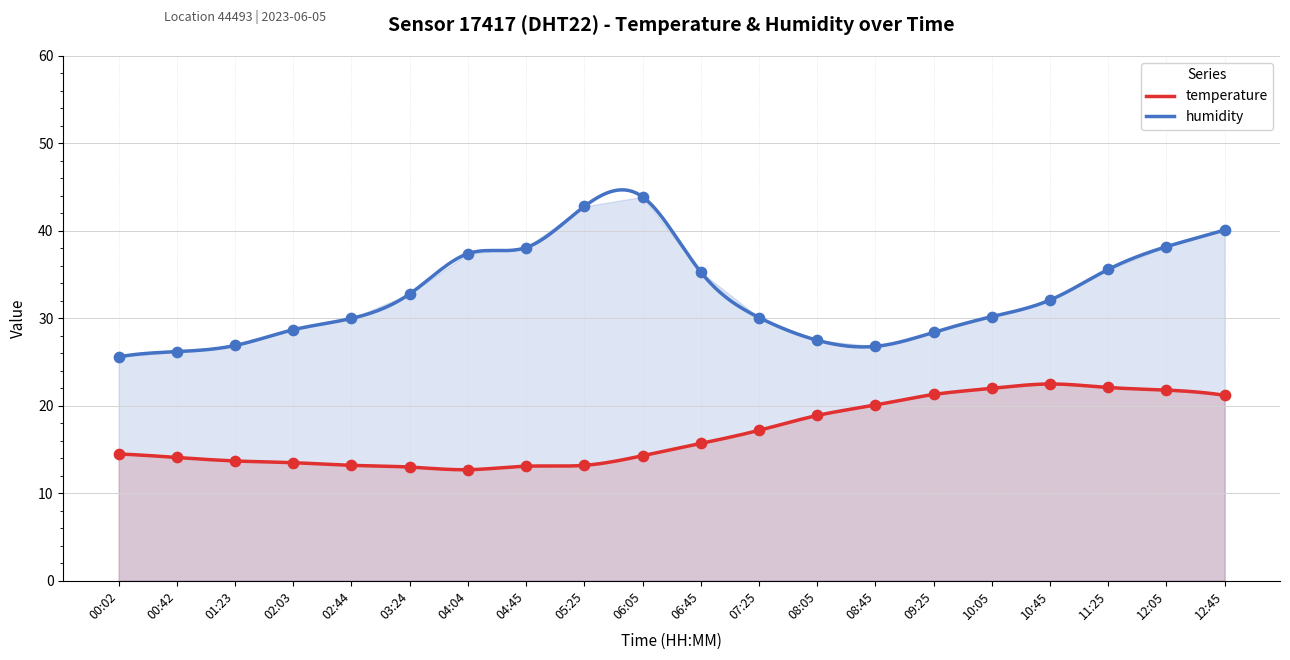

Which series contains the highest Y value?

humidity